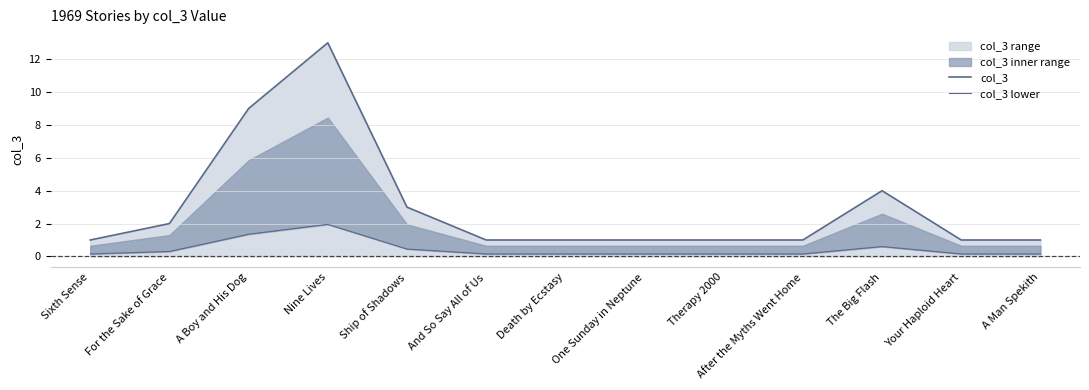

True or false: col_3 has more than 2 interior local peaks.

False